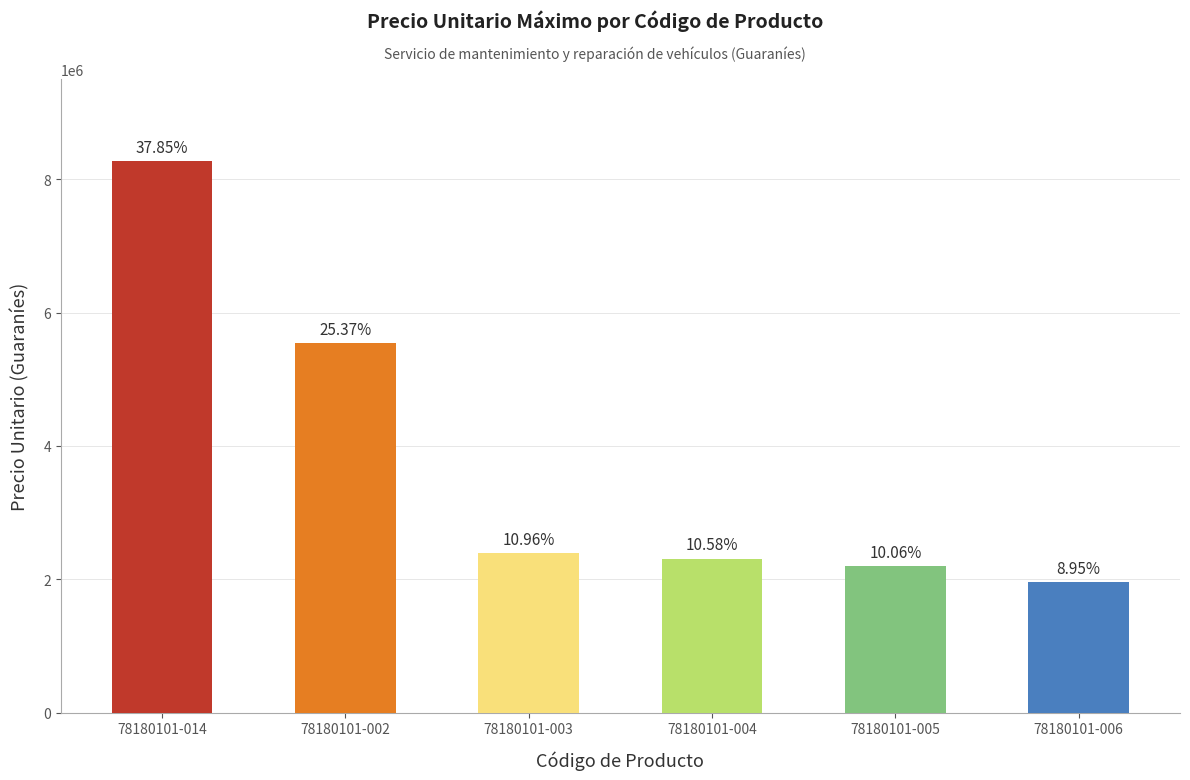

Reading left to right, transcribe all the data shown in this chart.

8271732	5539185	2392920	2311032	2196428	1955222